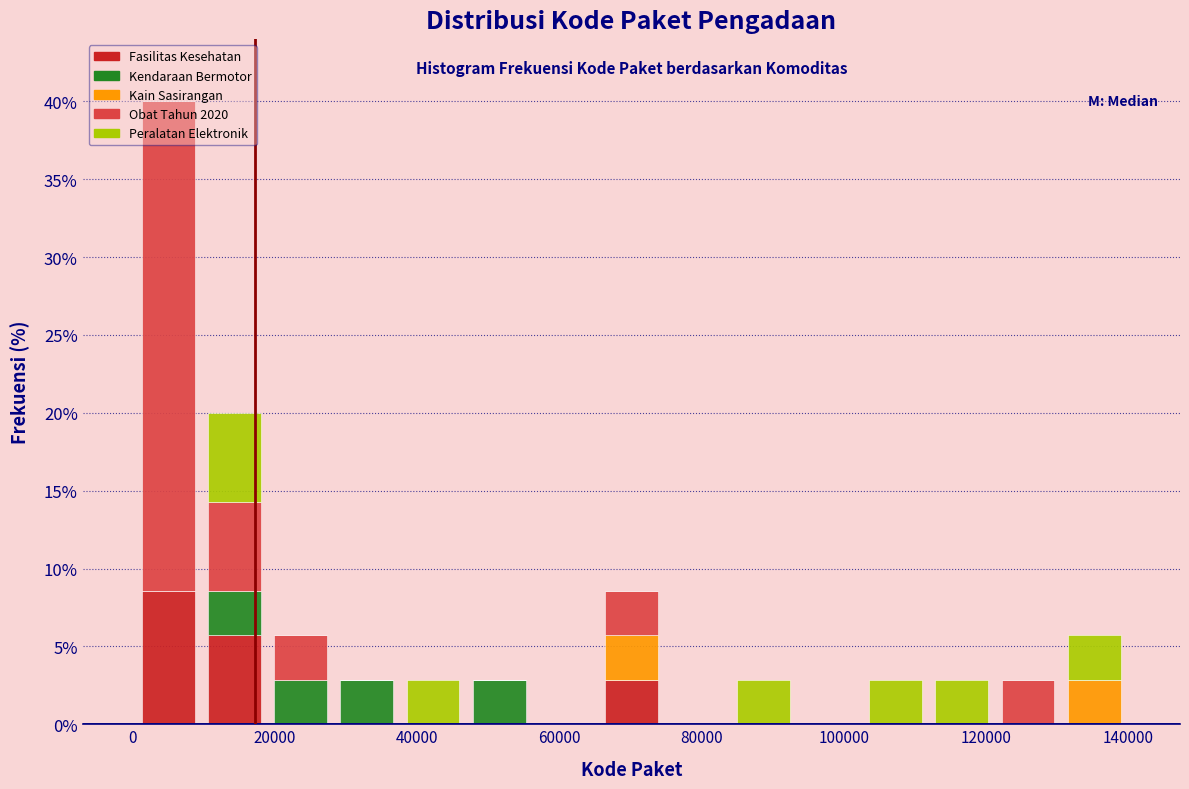

Reading left to right, transcribe this chart: for each stacked bar, give the range it covers on the x-axis and its total height. Neither the bar edges nor the heights are printed on the chart, so give them approximately, as read against the axes.

0 to 10000: 40.0
10000 to 20000: 20.0
20000 to 28000: 5.5
28000 to 38000: 3.0
38000 to 46000: 3.0
46000 to 56000: 3.0
56000 to 66000: 0
66000 to 74000: 8.5
74000 to 84000: 0
84000 to 94000: 3.0
94000 to 102000: 0
102000 to 112000: 3.0
112000 to 122000: 3.0
122000 to 130000: 3.0
130000 to 140000: 5.5